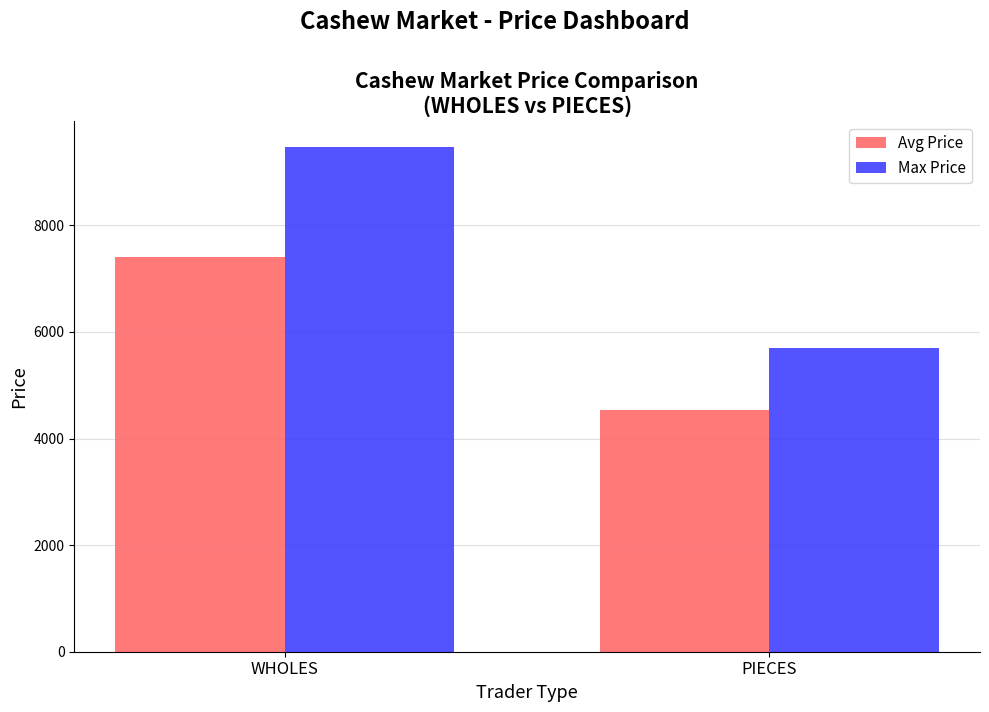

How many distinct data groups are displayed?

2